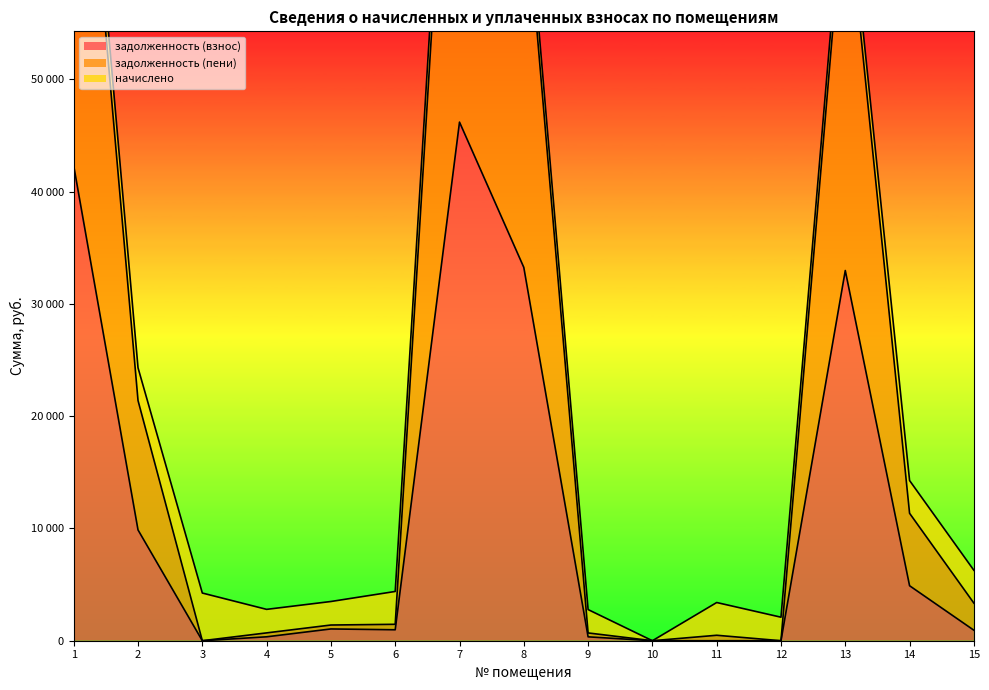

In задолженность (пени), how many points are lower than both neighbors (excluding endpoints)?

3